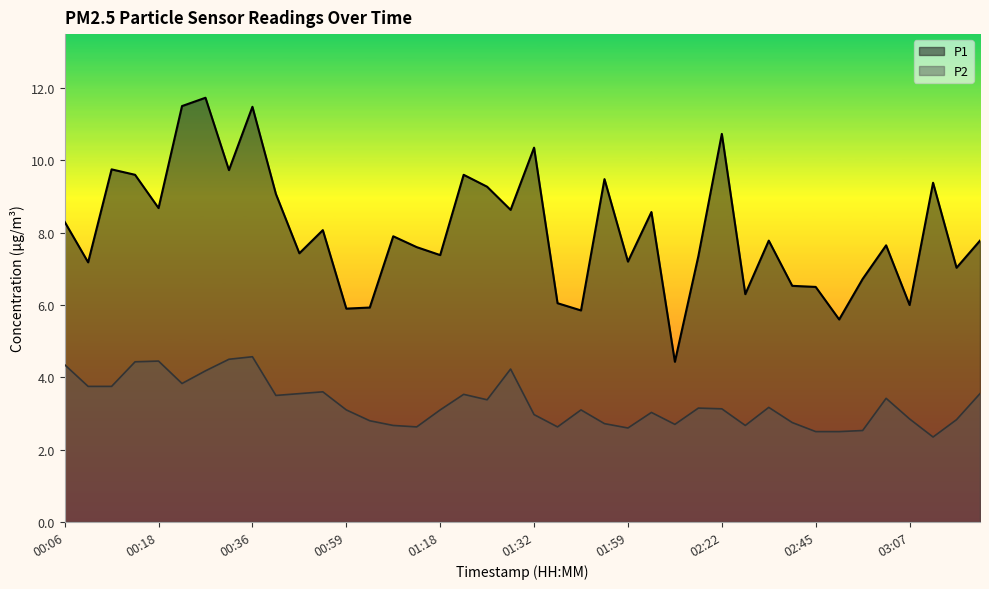

Read the P2 value at 03:01.

3.4